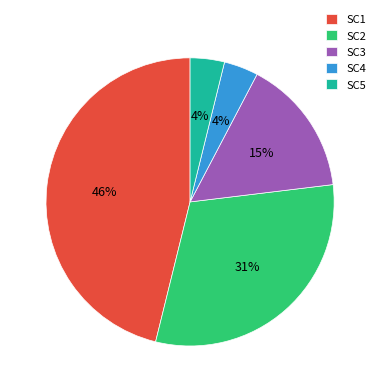

To the nearest percent, what portion does SC2 represent?

31%